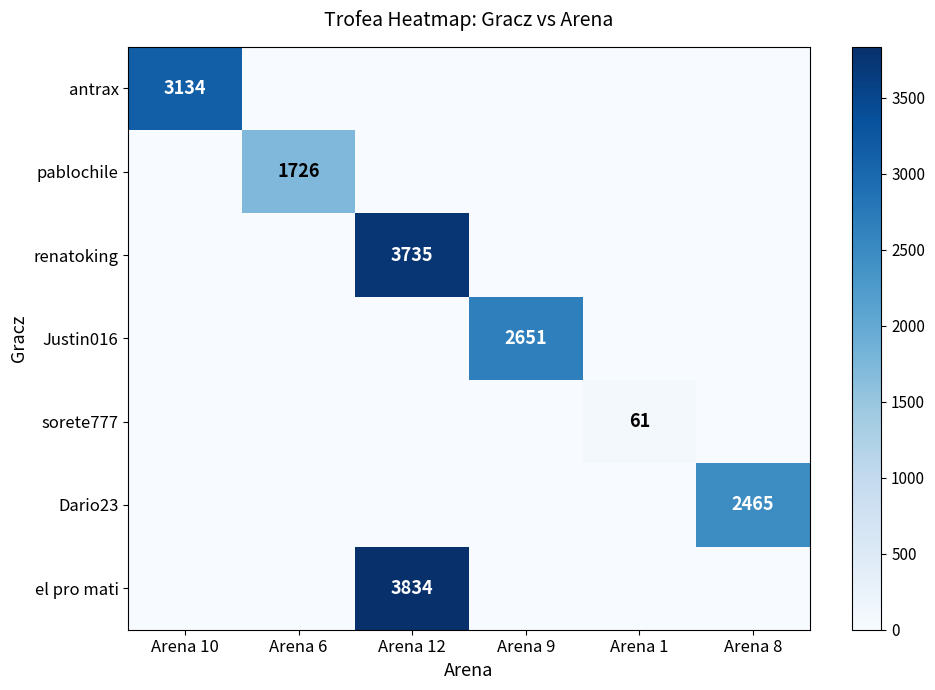

Is it true that Dario23 equals 3584 at Arena 8?

False